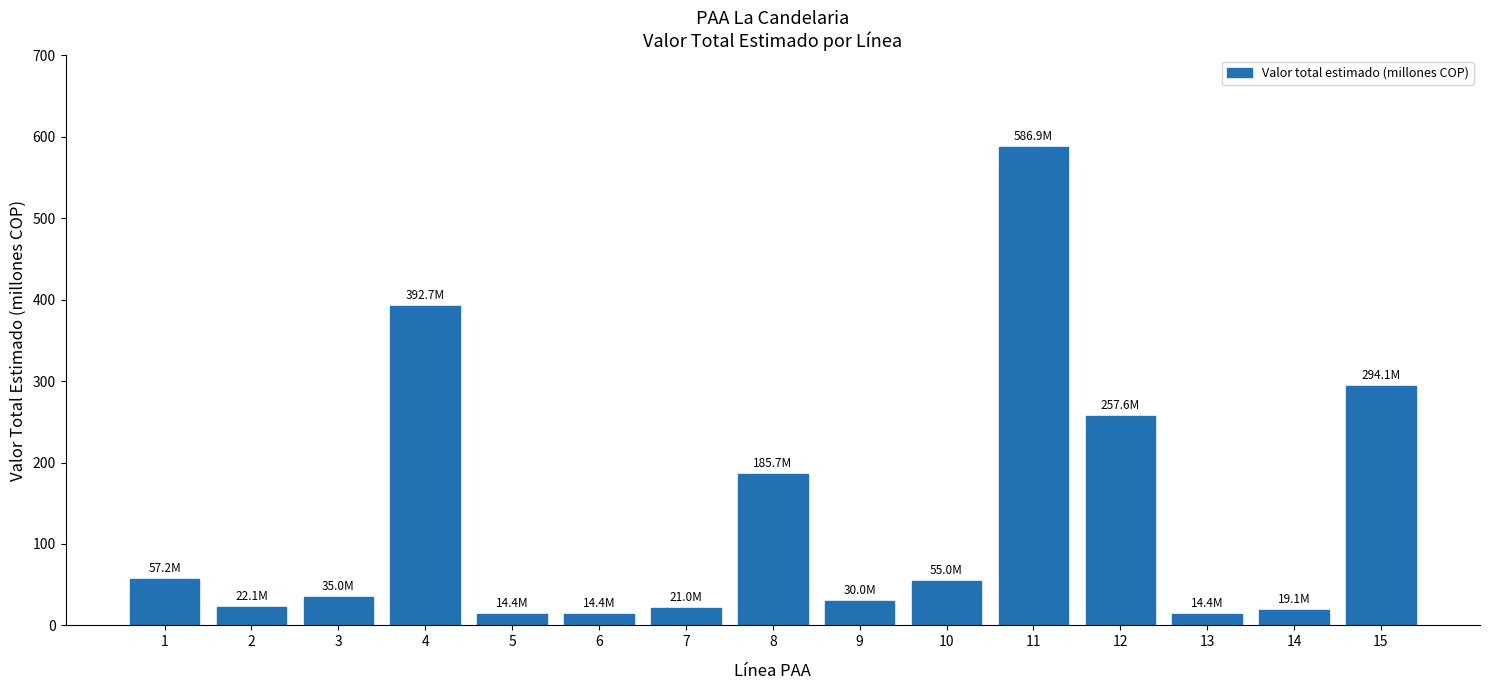

What is the change in value from 3 to 9?

-5.0